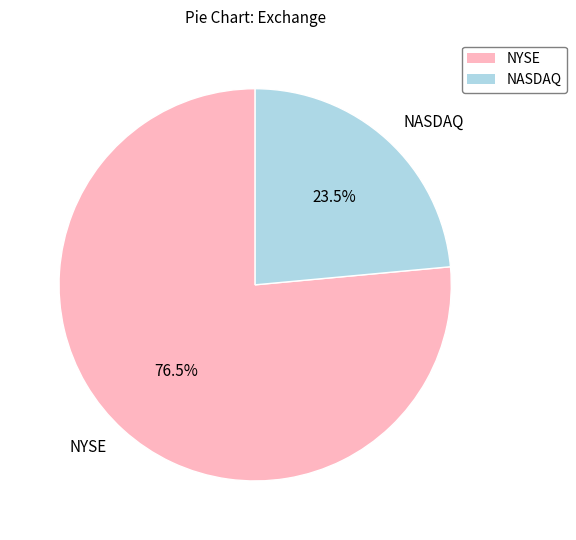

What is the ratio of the value at NASDAQ to the value at NYSE?

0.3